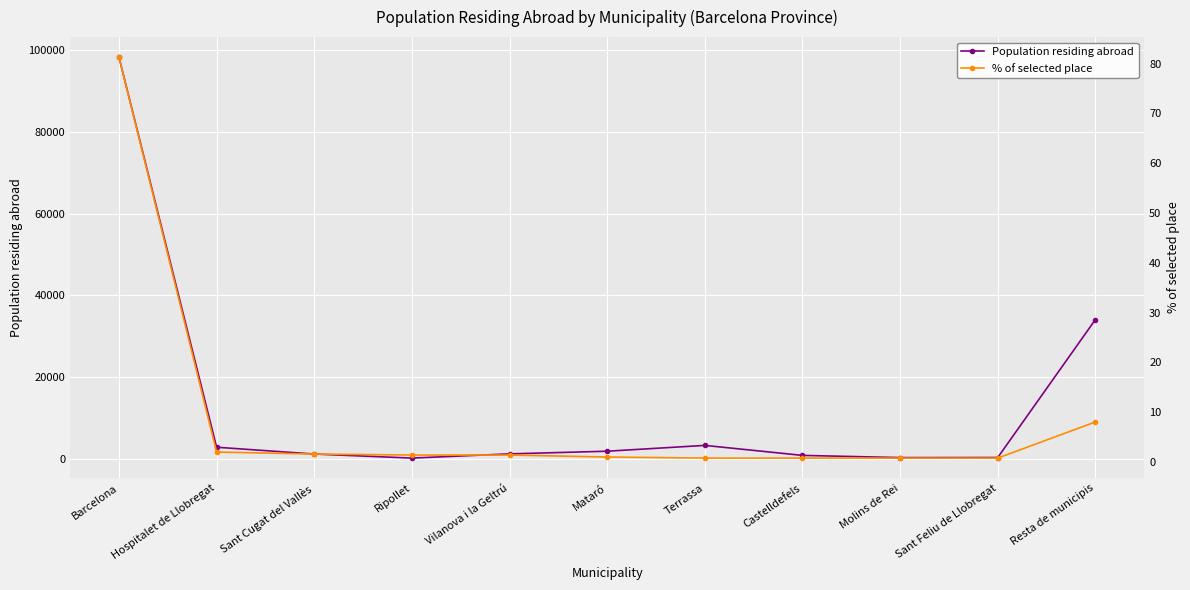

How many data points in Population residing abroad are above 1233?

5